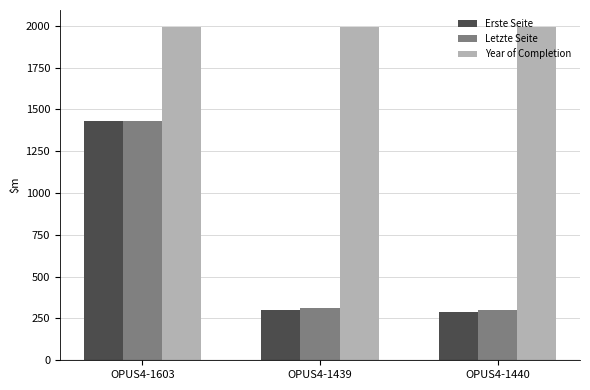

True or false: Letzte Seite has a value of 1948 at OPUS4-1603.

False